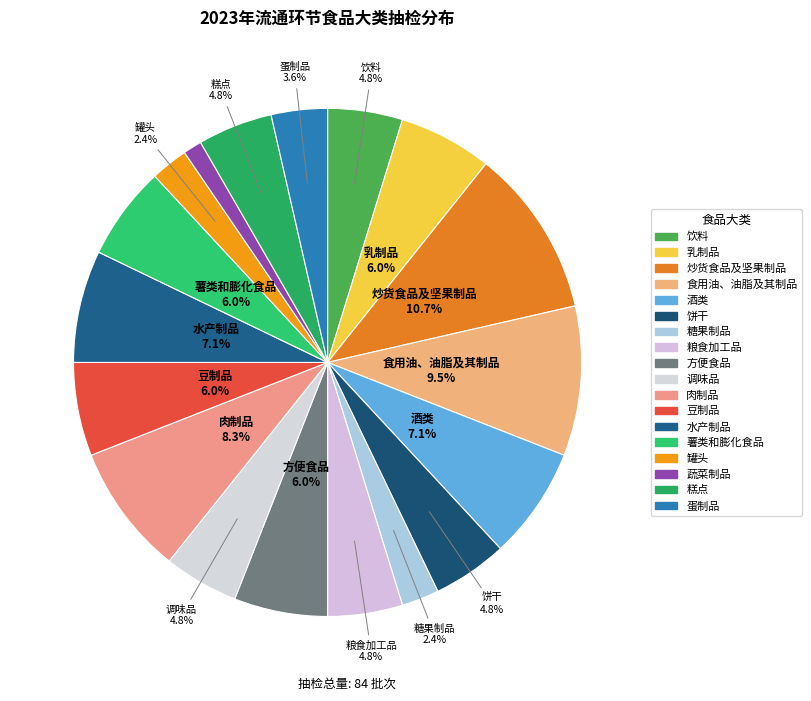

To the nearest percent, what is the average slice percentage?

6%